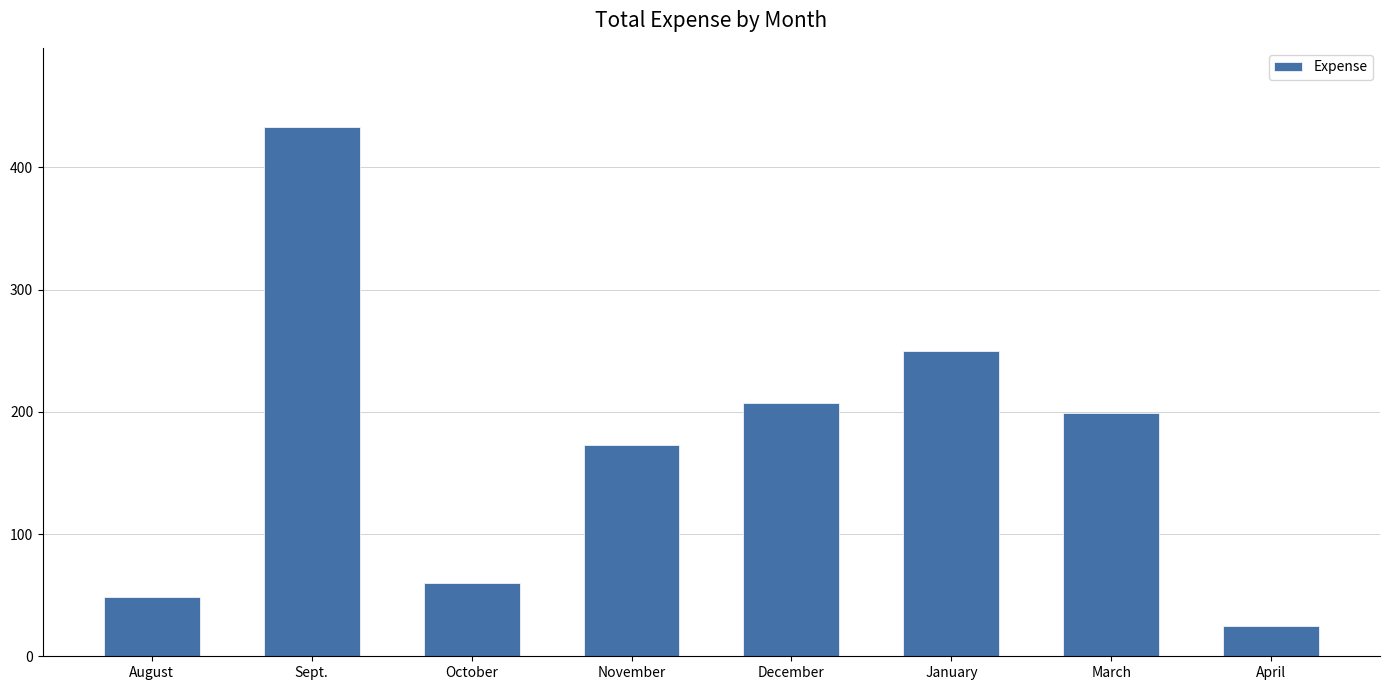

List the labels in order of value, largest first.

Sept., January, December, March, November, October, August, April